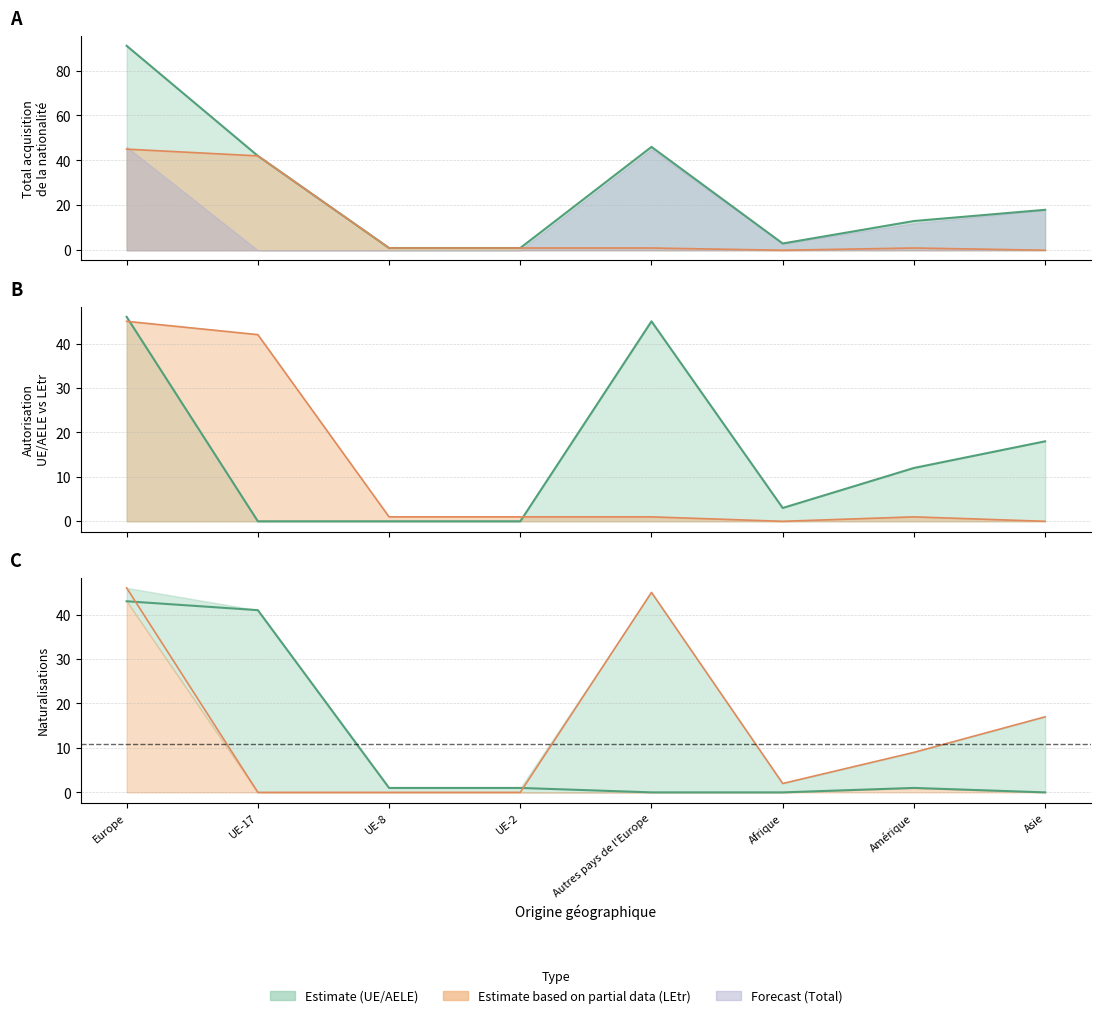

What is the maximum value for Total LEtr / OASA?

46